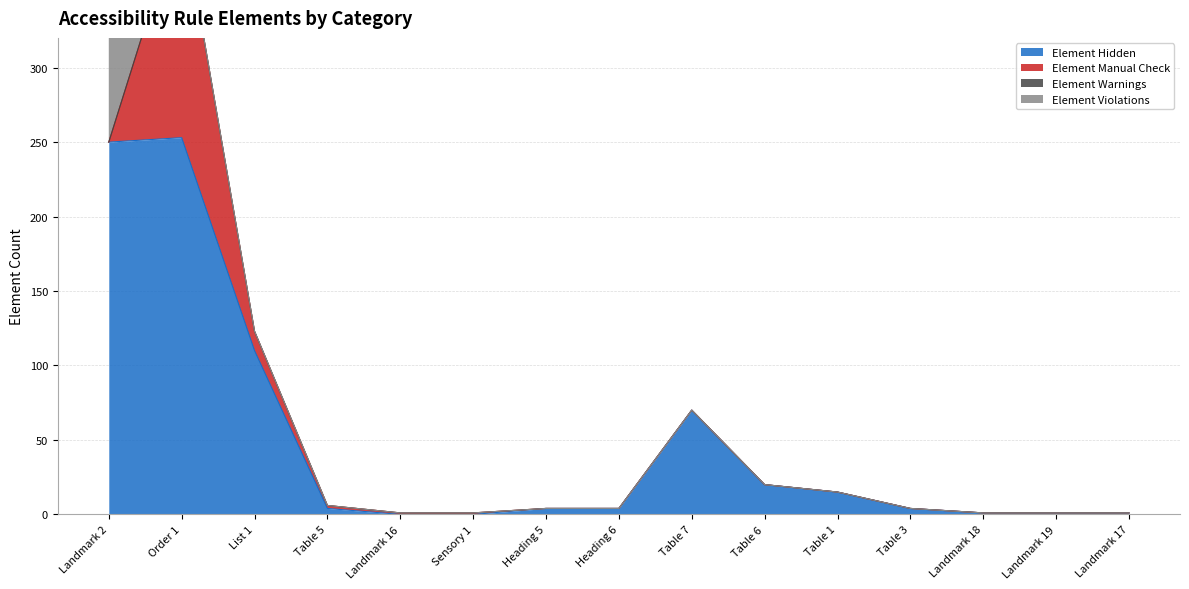

How many positive values does the Element Manual Check series have?

5